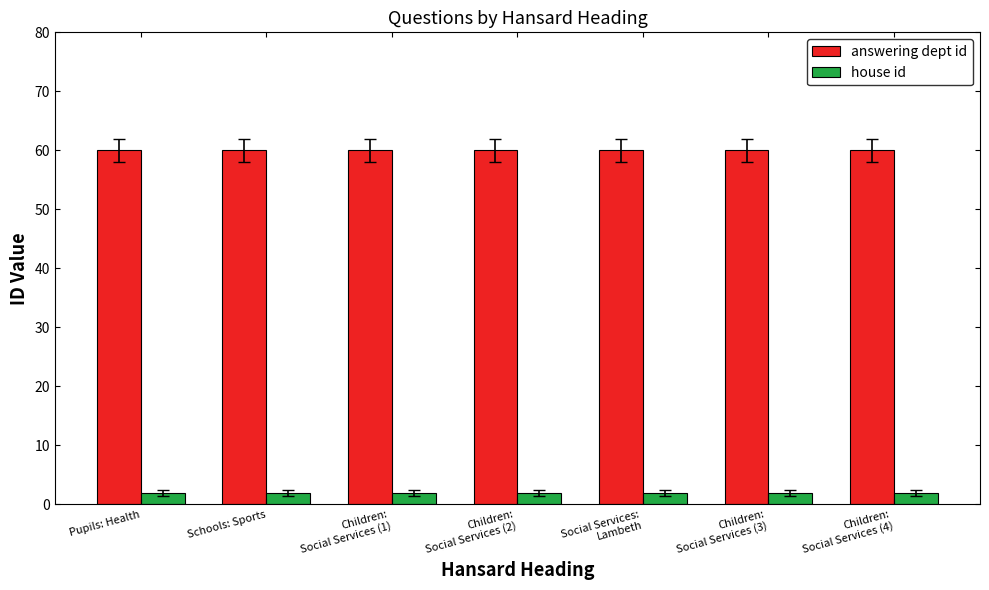

What is the minimum value for house id?

2